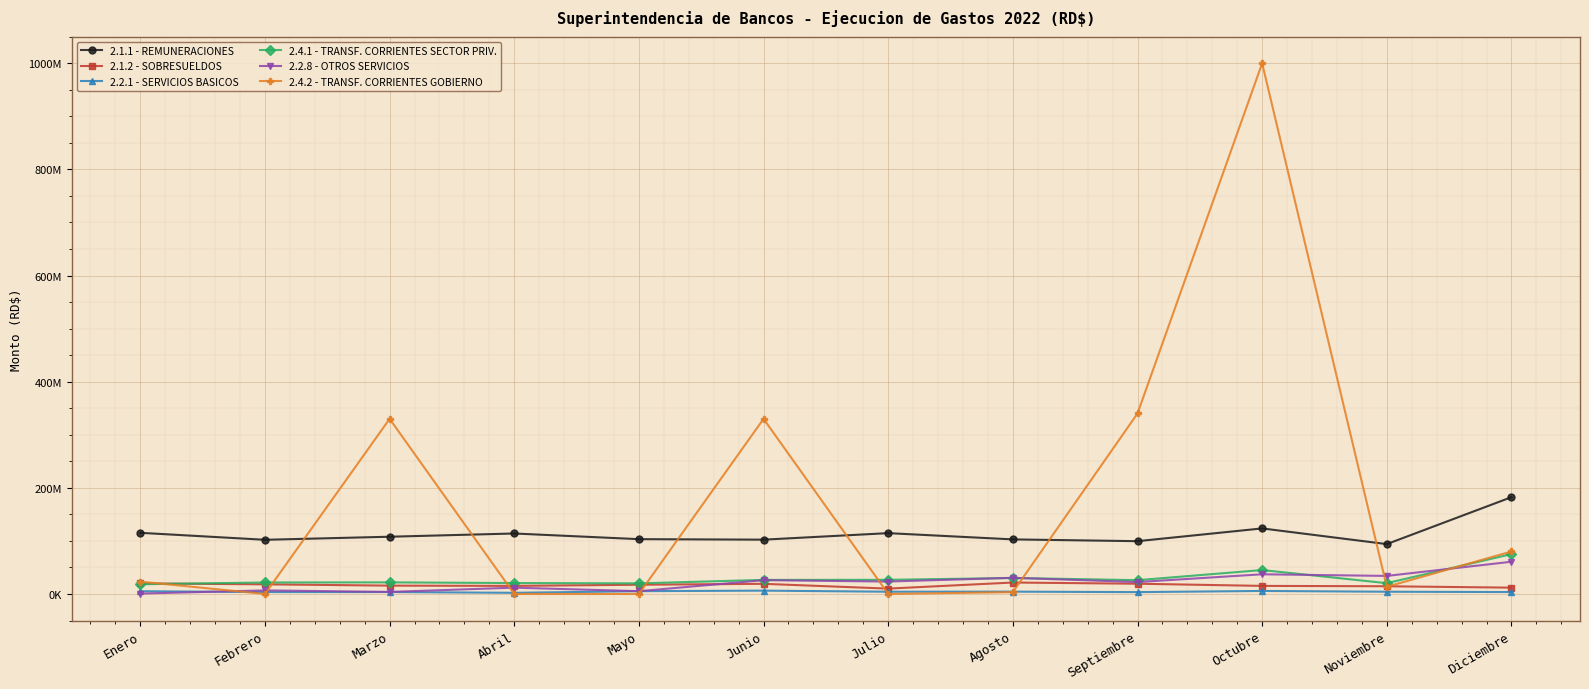

Does the chart have visible grid lines?

Yes